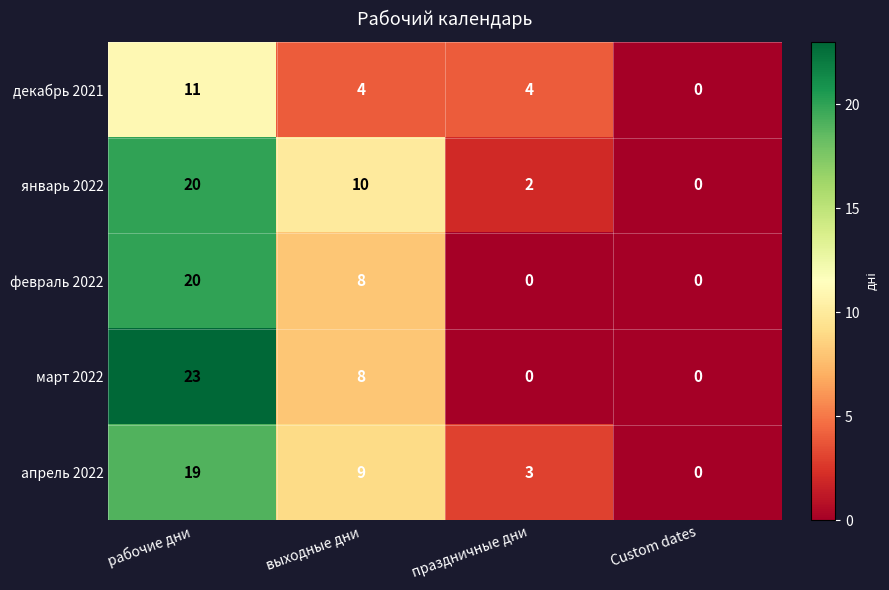

What is the highest value of the март 2022 series?

23